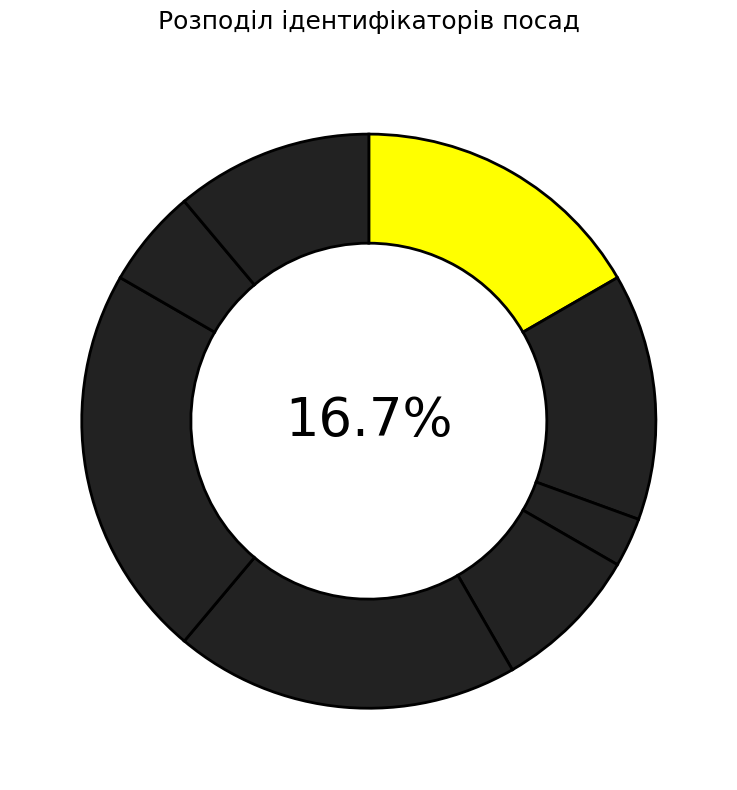

To the nearest percent, what percentage of the pie is Завідувач філією?

22%